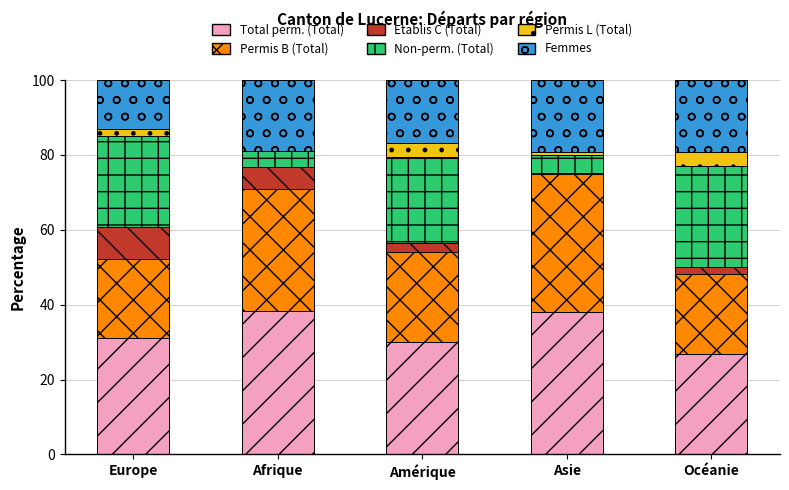

The value of Total perm. (Total) at Afrique is 21.7. True or false?

False